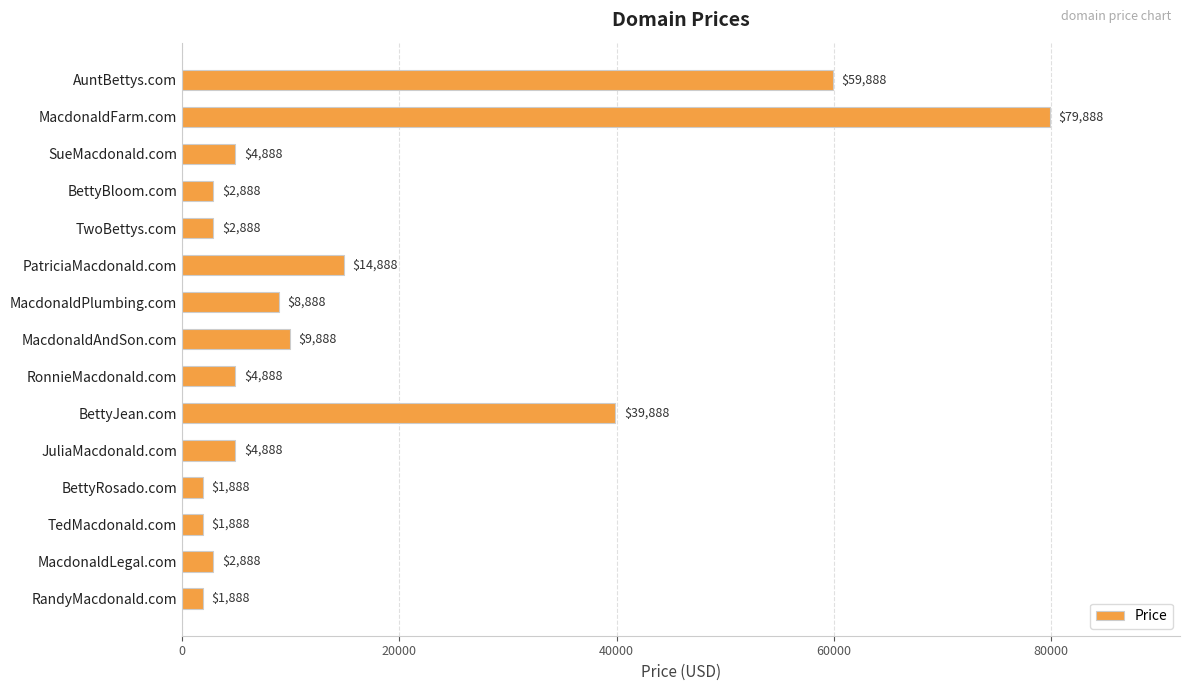

What is the label of the 10th bar from the top?

BettyJean.com